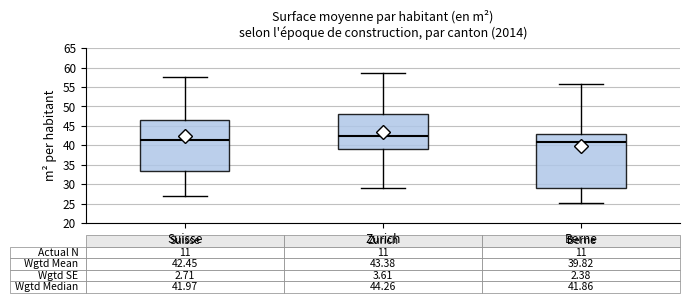

Which box is the tallest, from its lower edge to its upper edge?

Berne